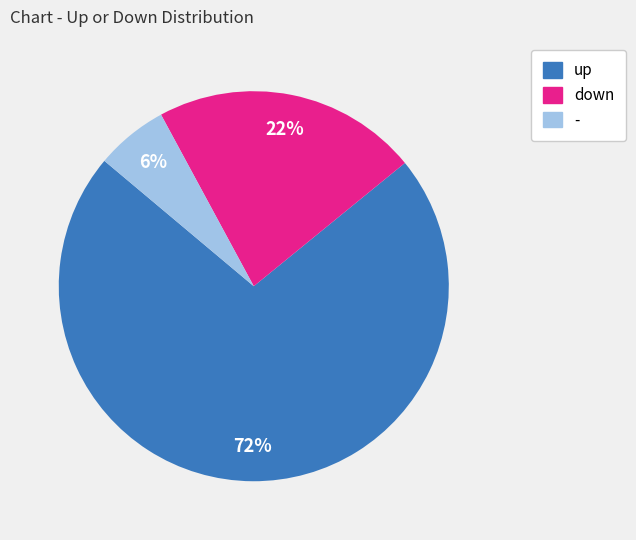

To the nearest percent, what is the average slice percentage?

33%